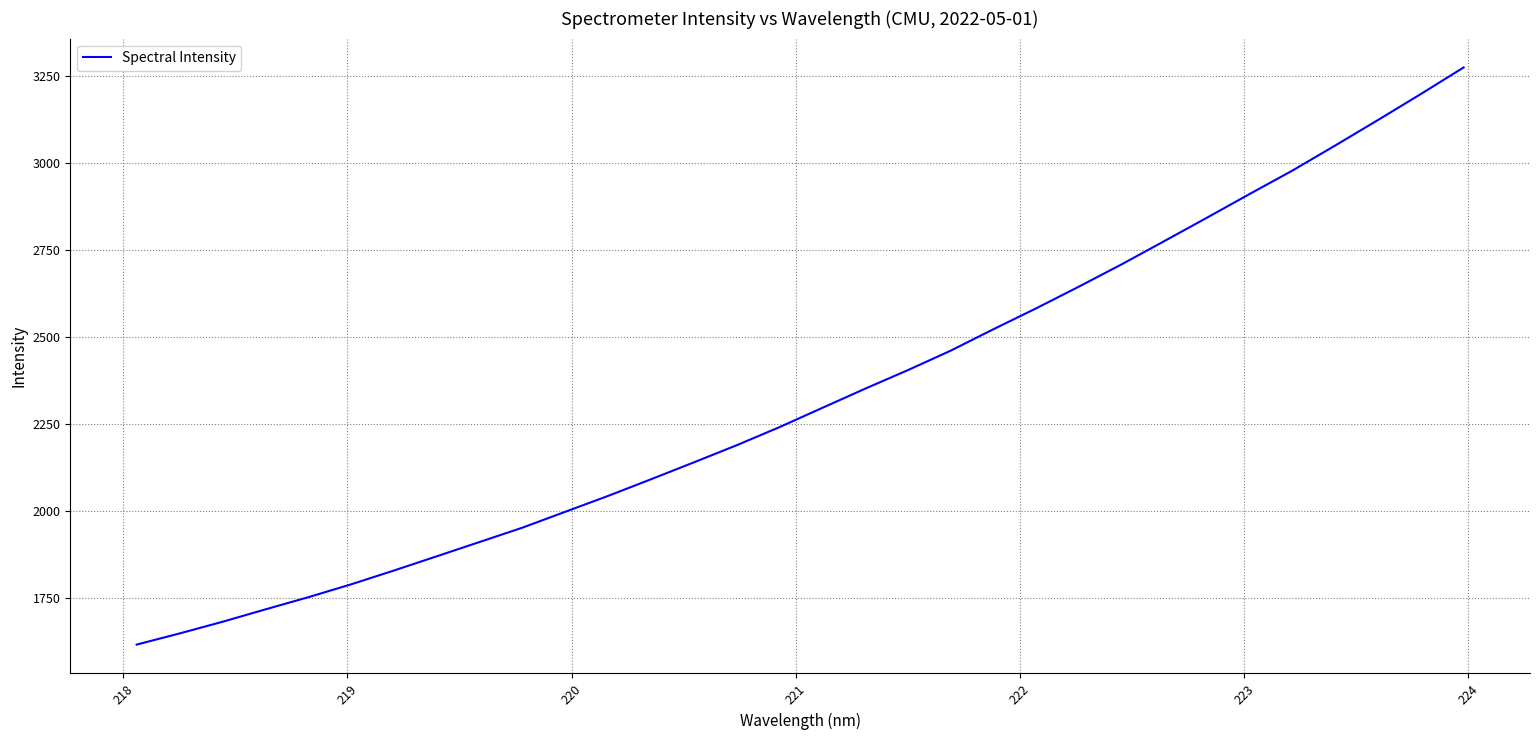

What is the greatest value displayed?

3275.6